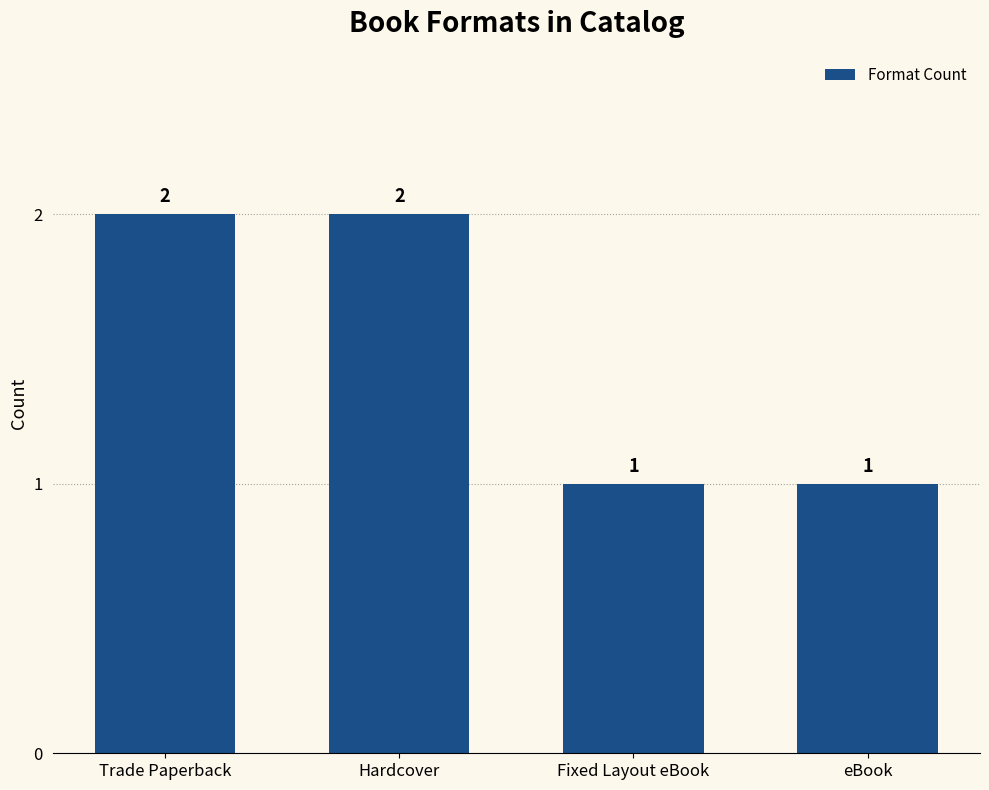

Count the number of categories in the chart.

4